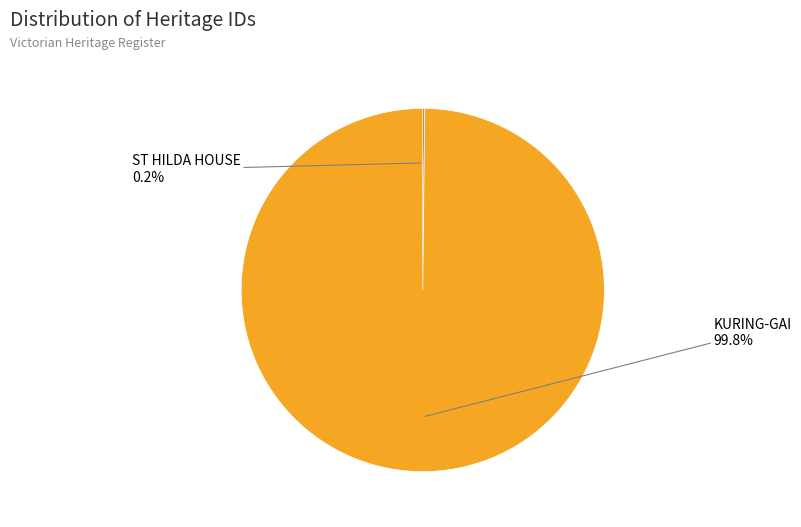

Is there a majority slice in this chart?

Yes